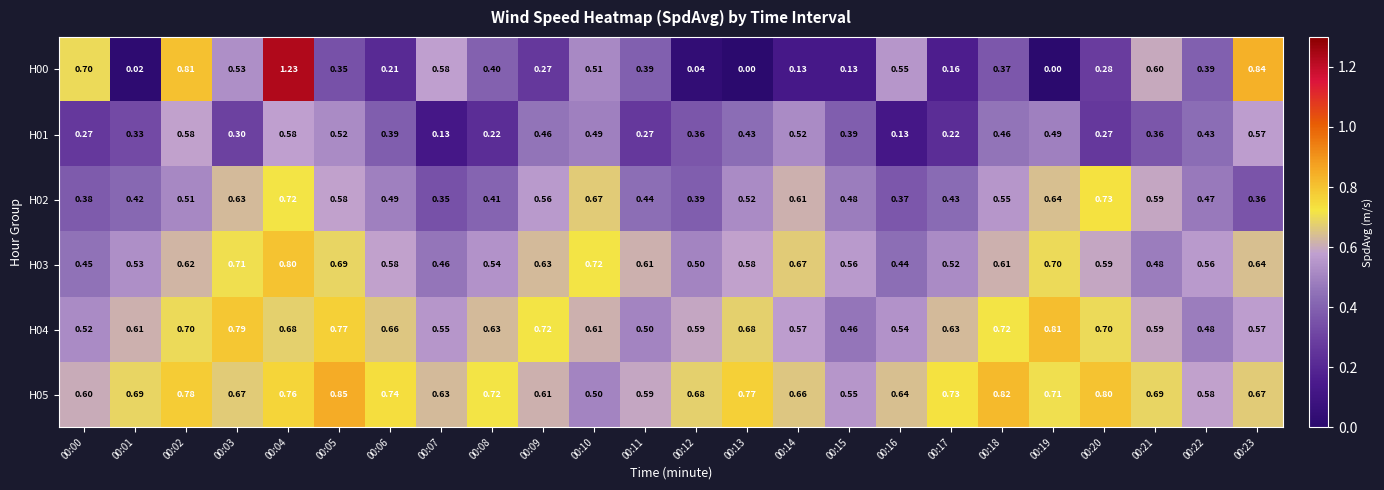

How many data points does each series have?

24